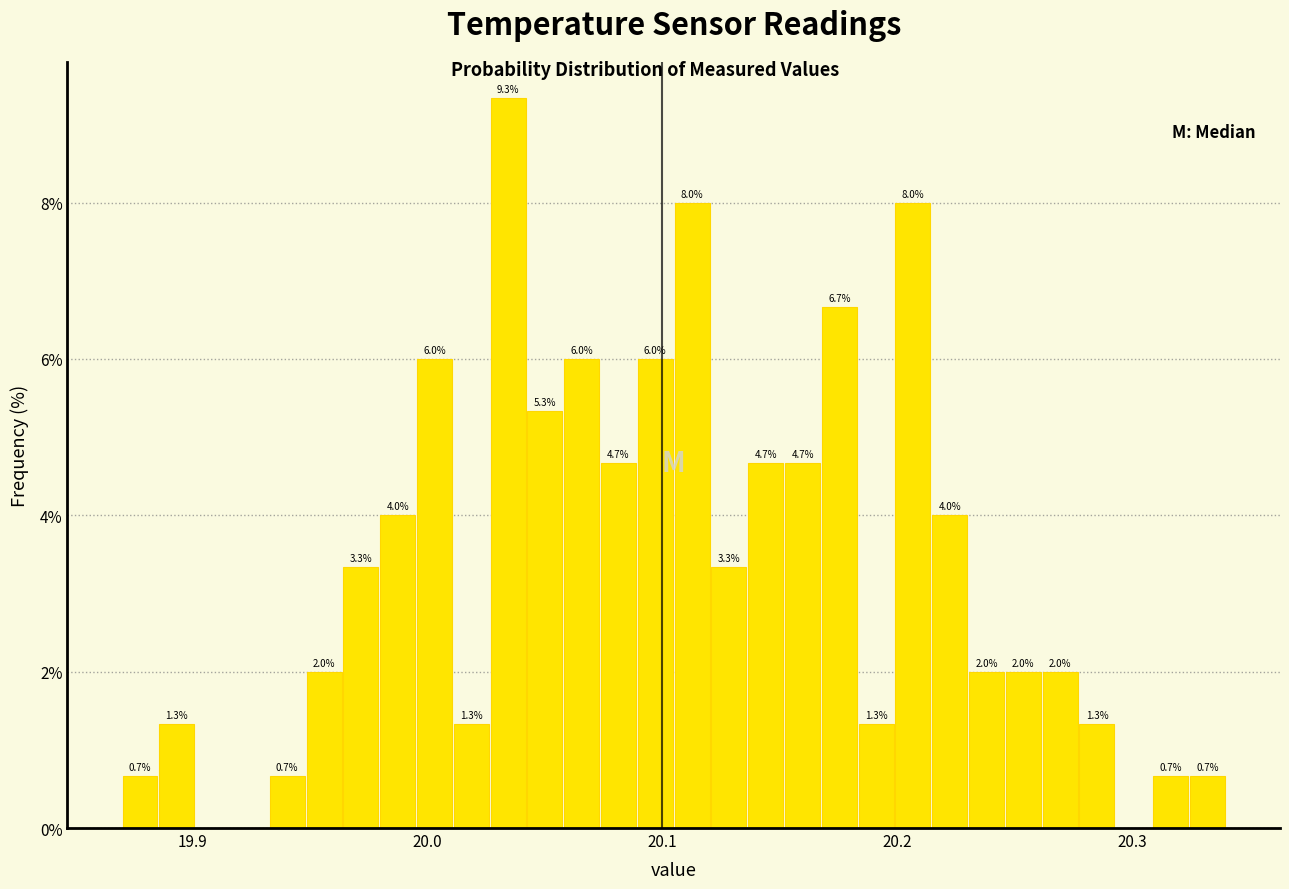

Read against the x-axis, roughly where is the centre of the tallest bar?

20.03